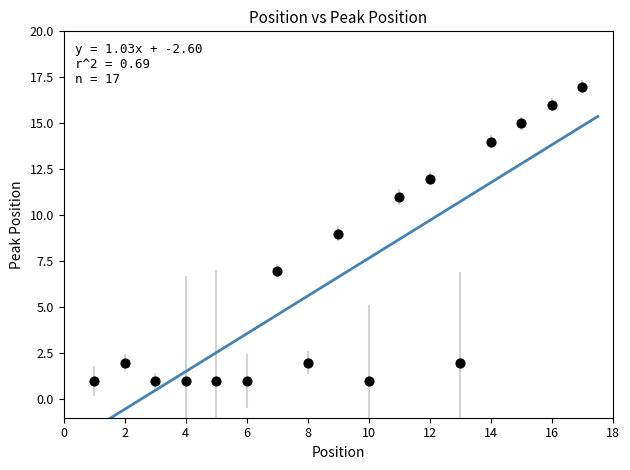

What is the range of Y values (max minus min)?

16